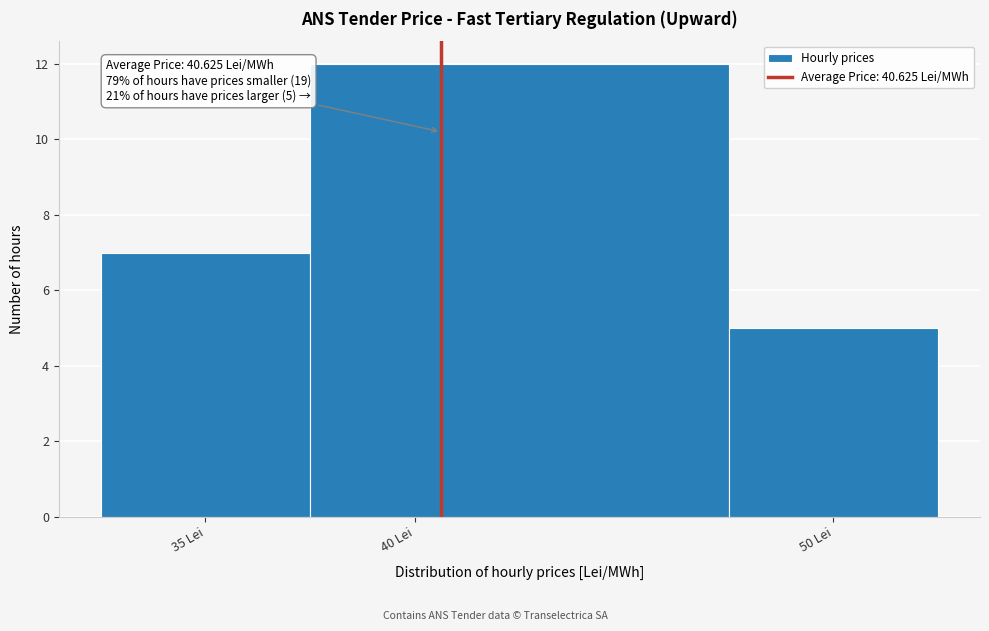

Over which range of the x-axis is the bar tallest?

37.5 to 47.5